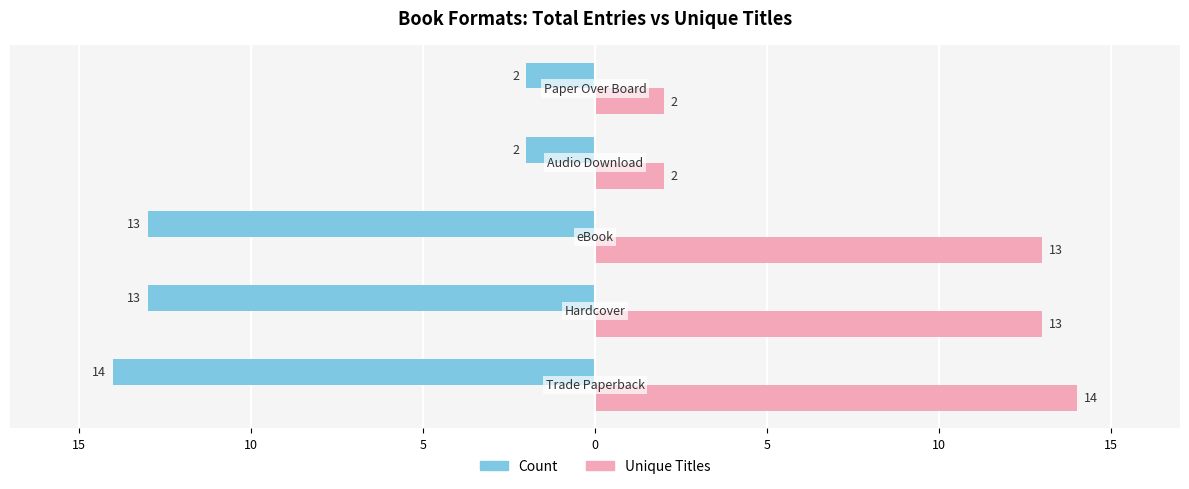

What are all the series names shown in the legend?

Count, Unique Titles